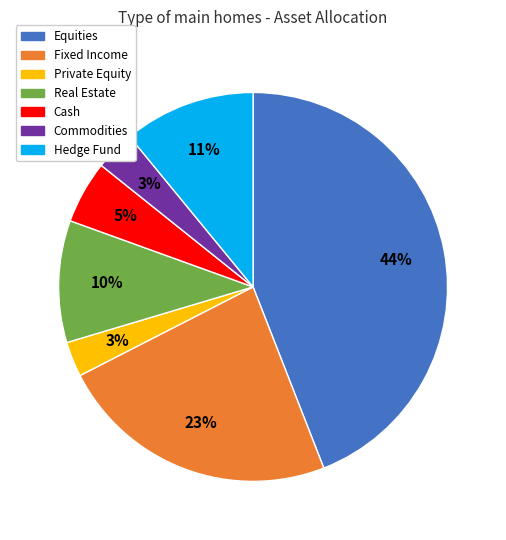

To the nearest percent, what portion does Commodities represent?

3%